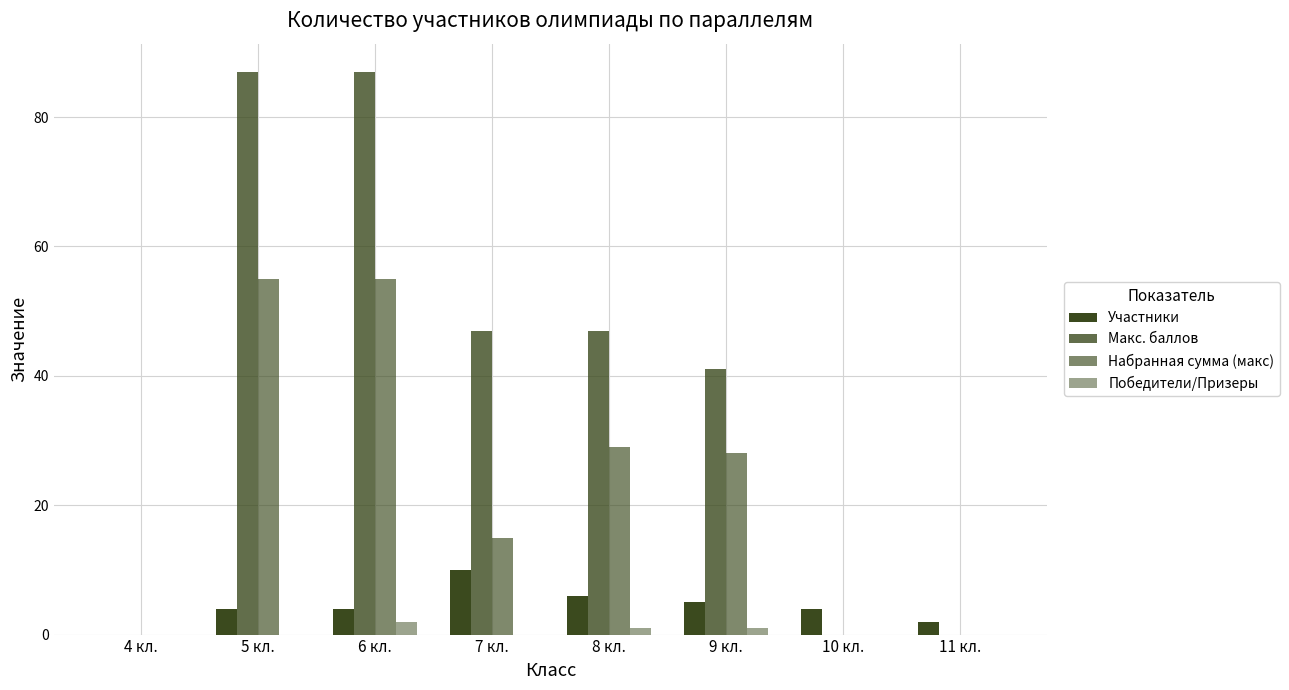

How many series are shown in this chart?

4